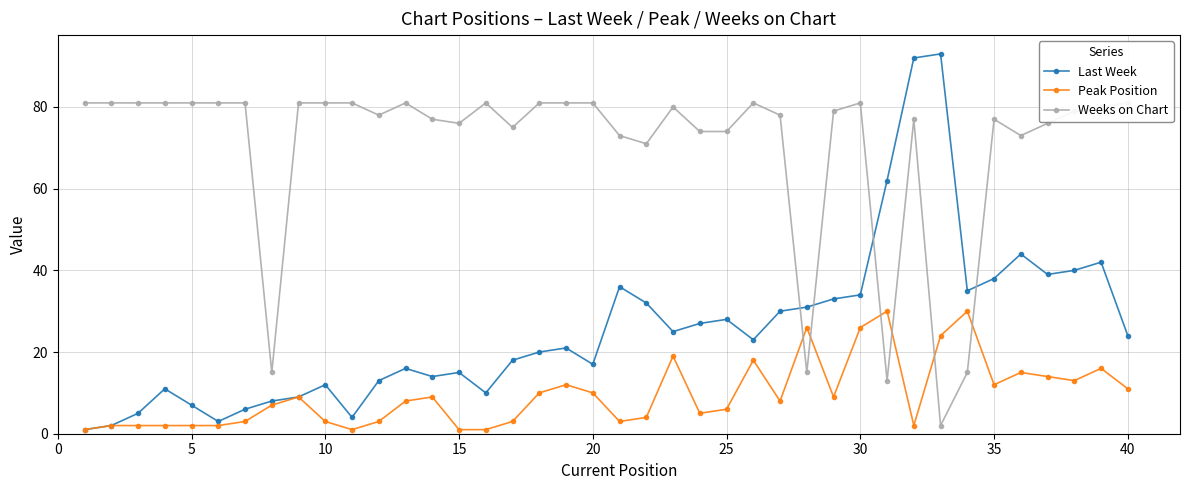

True or false: Last Week has a value of 24 at 40.

True